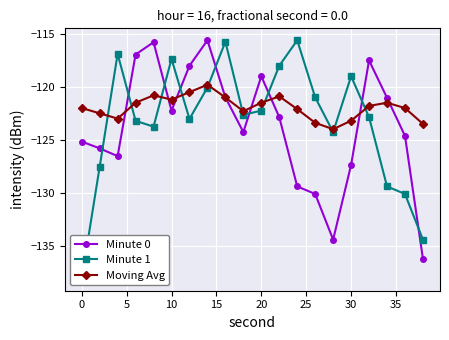

What is the maximum value for Minute 0?

-115.6